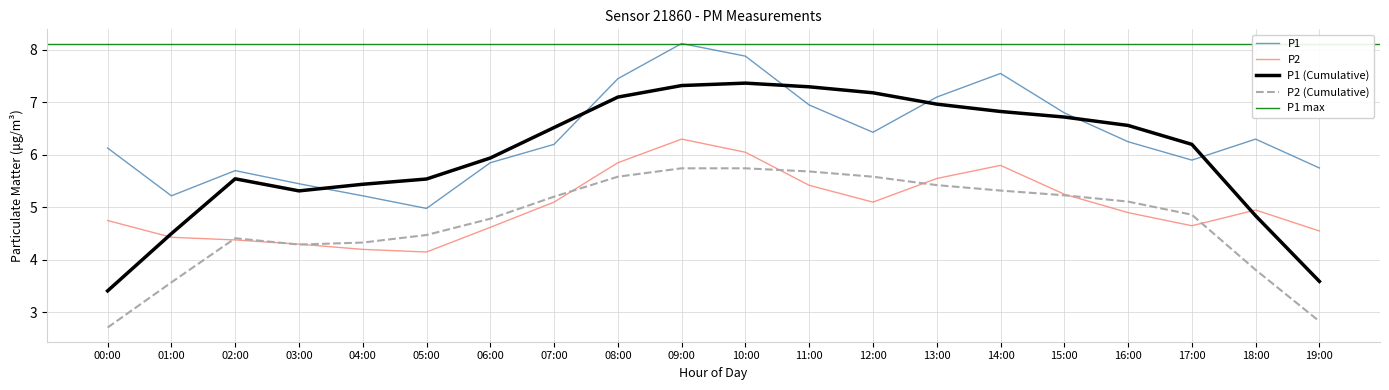

The value of P1 (Cumulative) at 09:00 is 9.7. True or false?

False